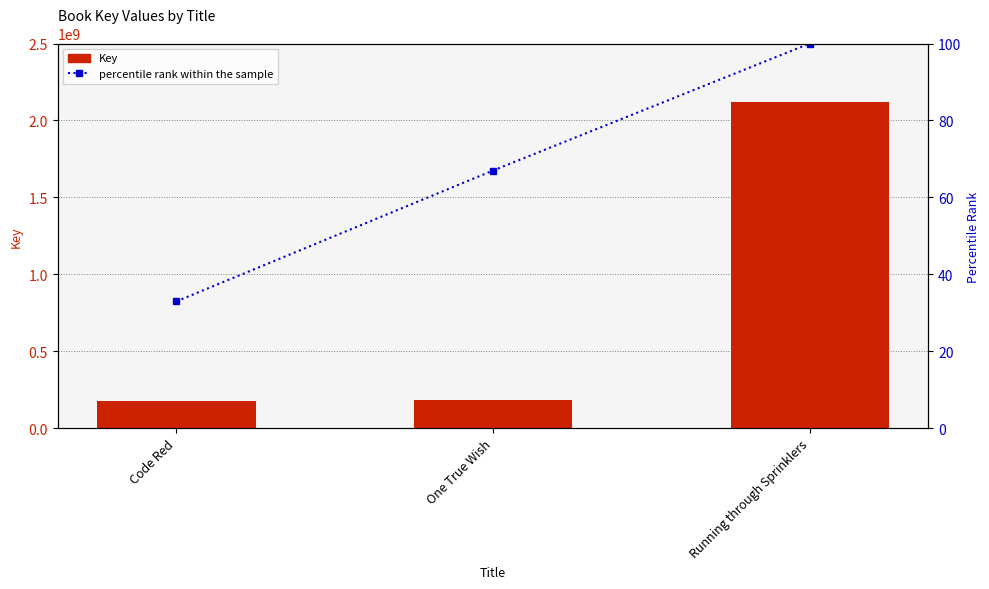

How many values in the Key series are below 186107464?

1